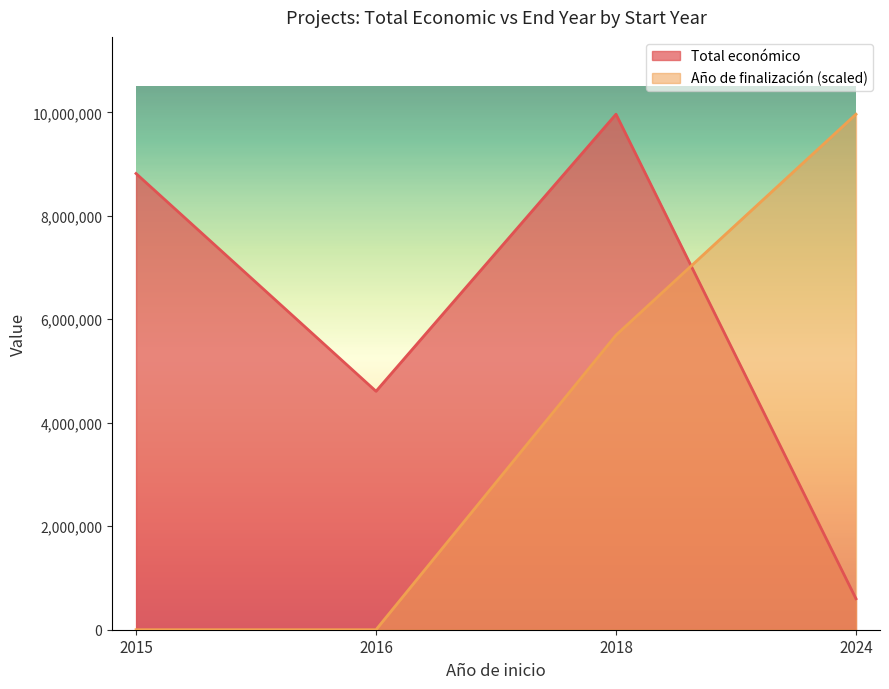

How many distinct data groups are displayed?

2